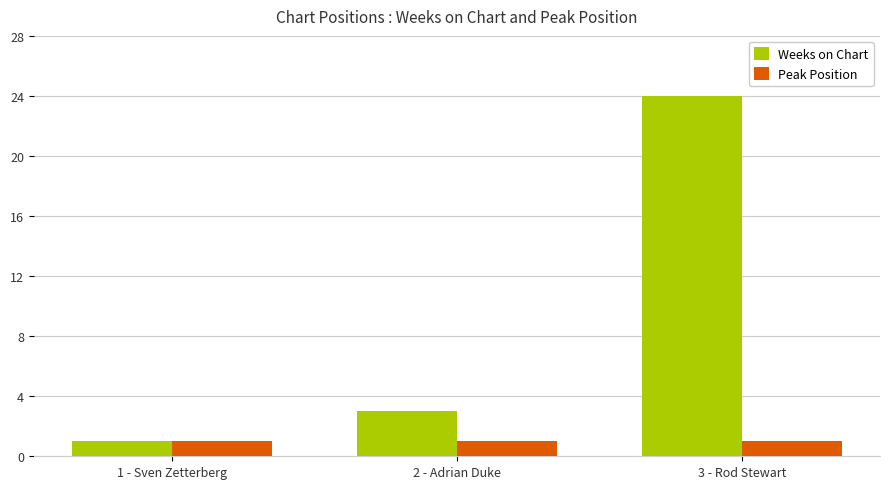

What is the total value across all series at 1 - Sven Zetterberg?

2